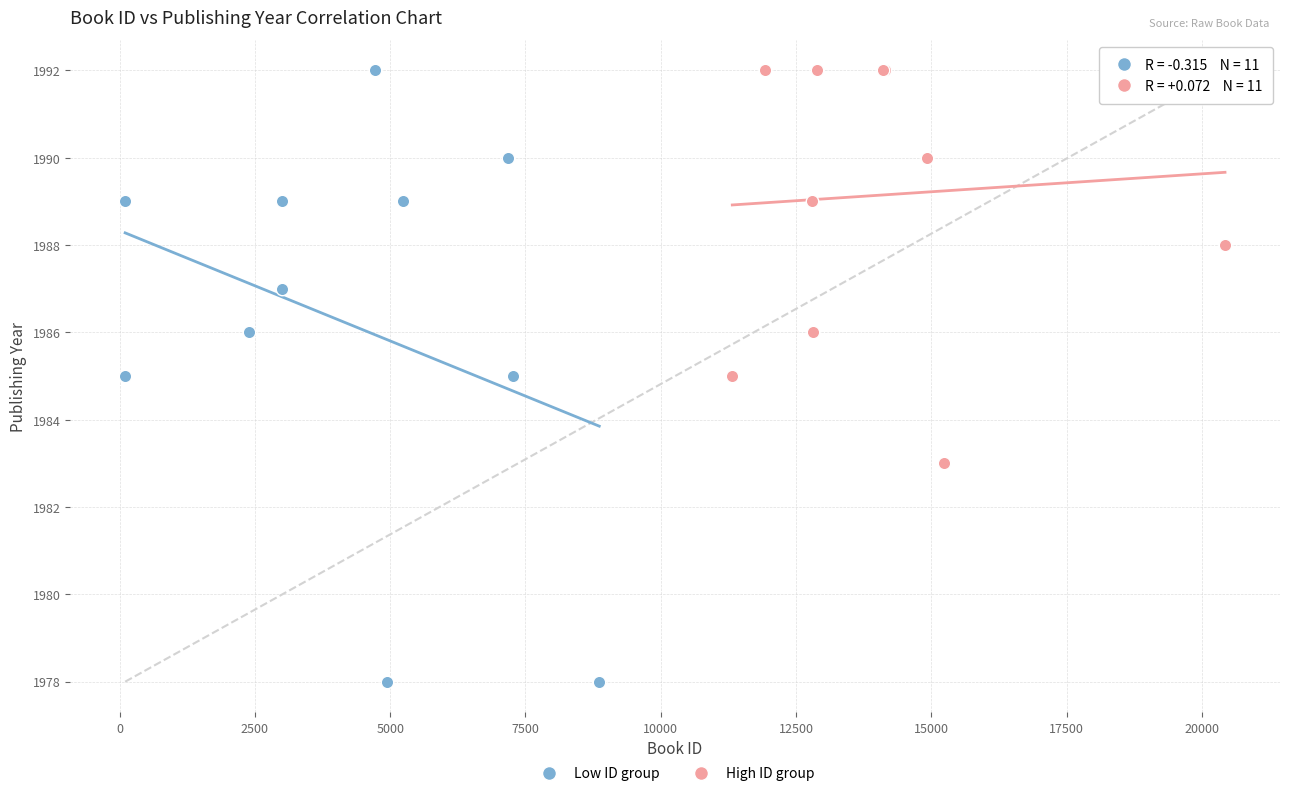

Which series has the largest Y range (max minus min)?

Low ID group